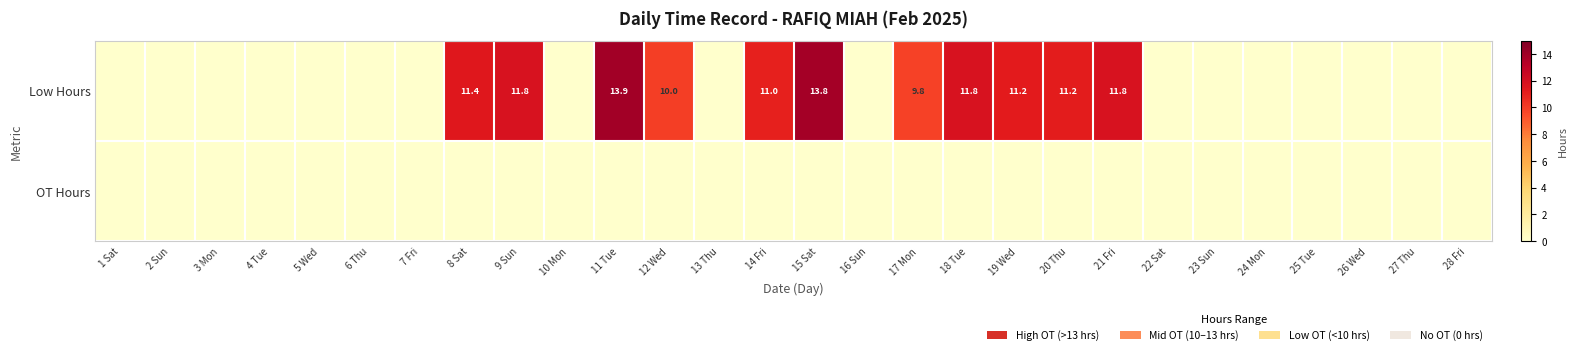

What is the sum of the Low Hours values at 21 Fri and 9 Sun?

23.6